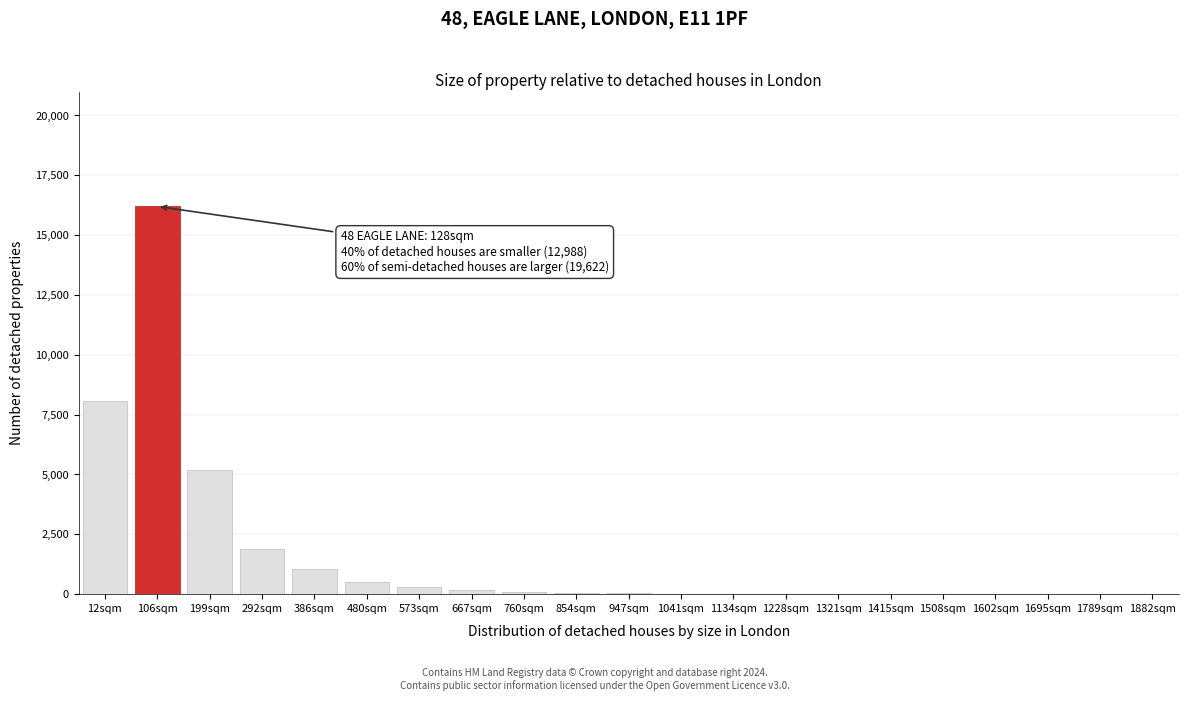

The value at 386sqm is 1050. True or false?

True